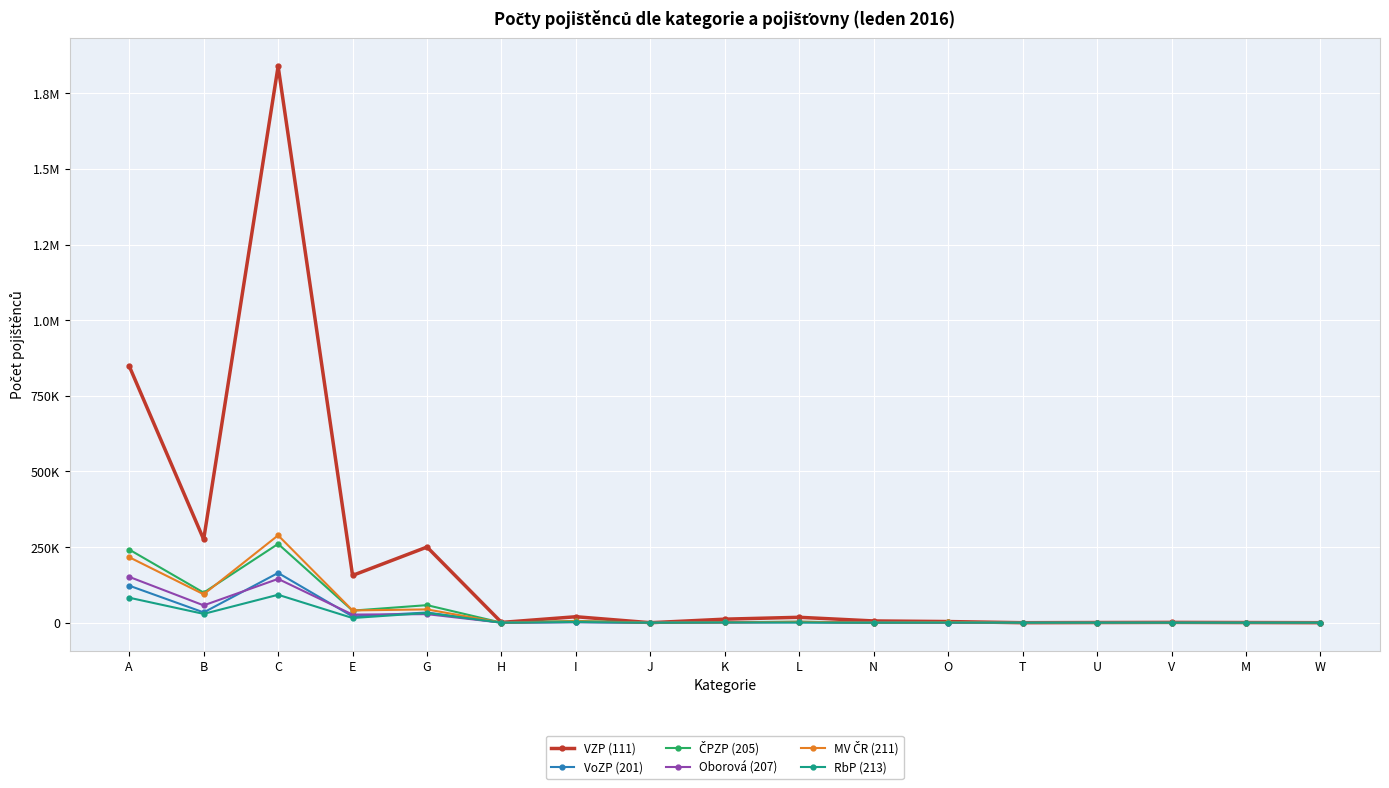

Which series has the largest range (max minus min)?

VZP (111)